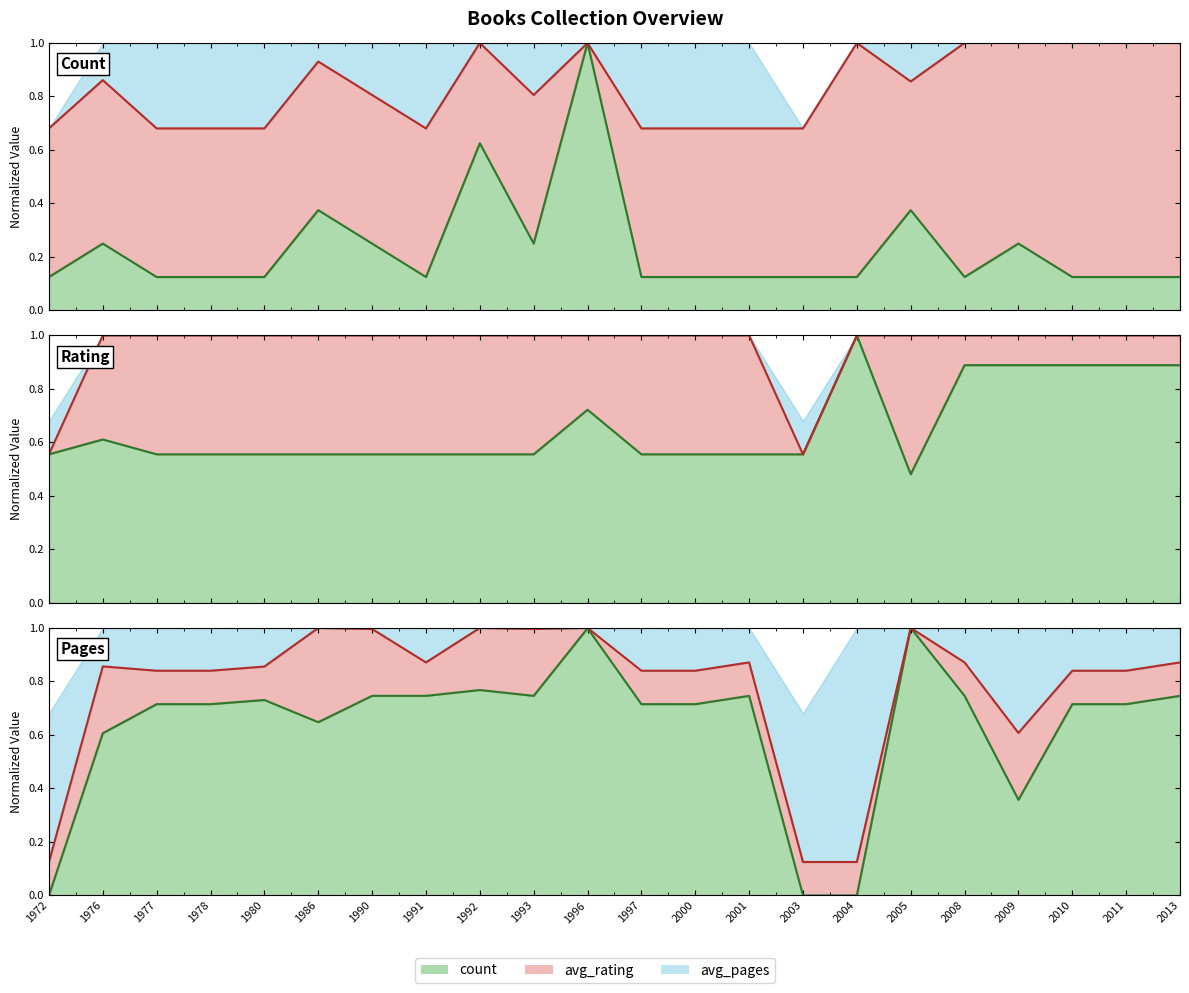

Where is avg_pages nearest to the value 0?

1972